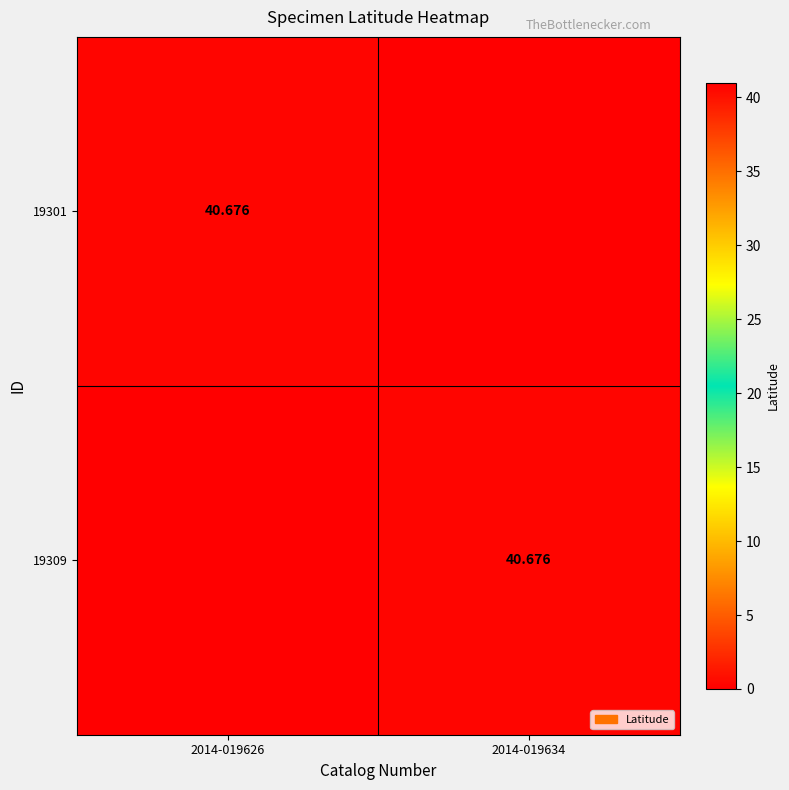

Is the value of 19309 at 2014-019626 greater than the value of 19301 at 2014-019634?

No